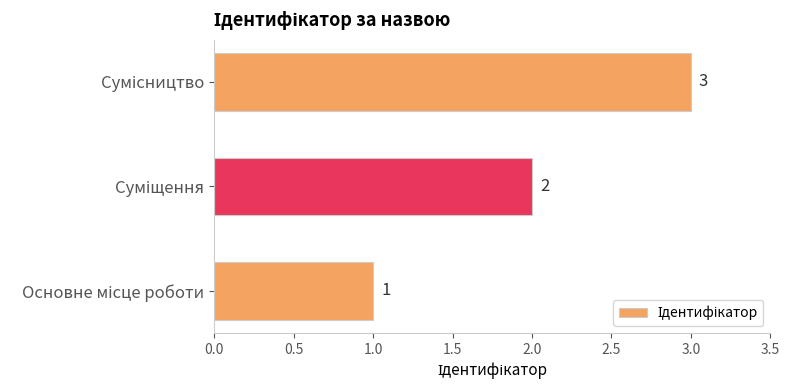

What is the greatest value displayed?

3